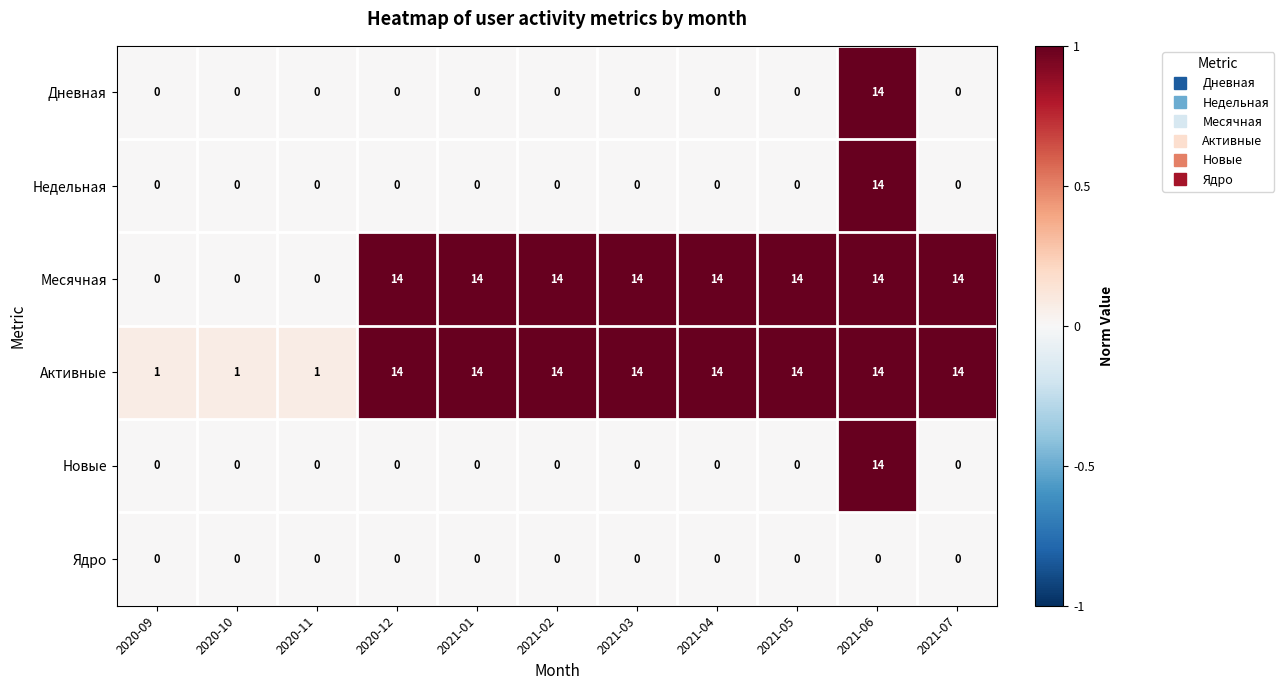

What is the total value across all series at 2021-05?

28